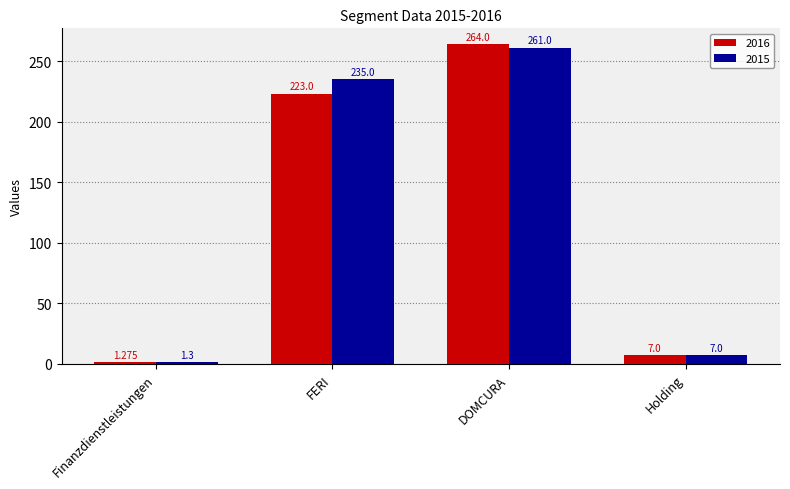

How many bars are there in each group?

2